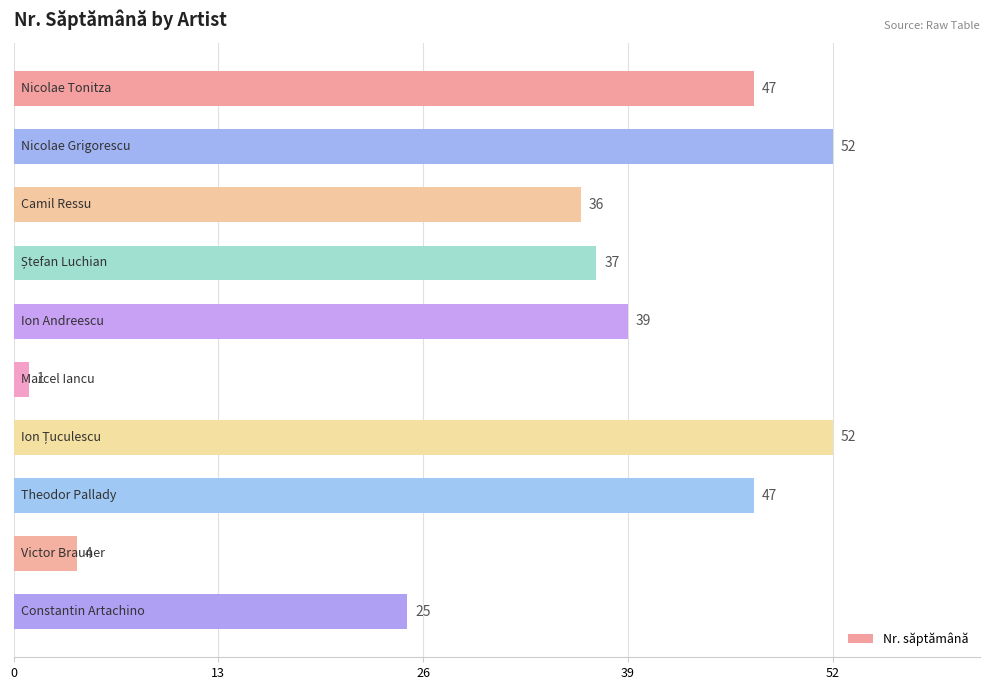

What is the difference between the second highest and second lowest values?

48